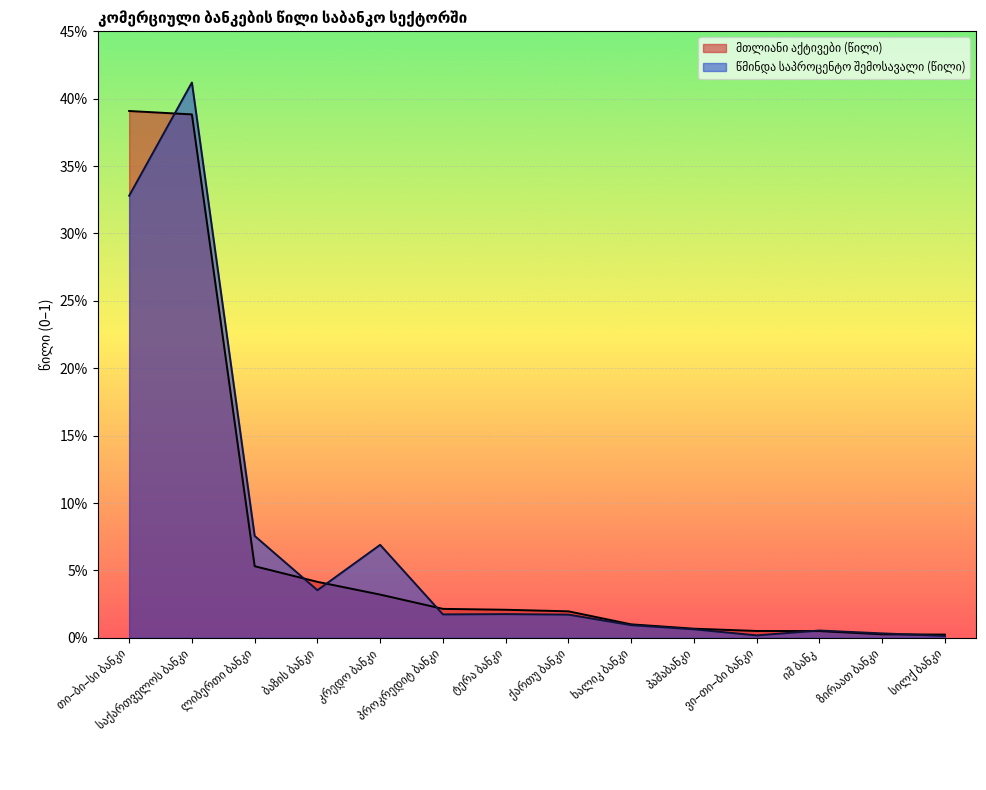

What is the sum of all მთლიანი აქტივები (წილი) values?

1.0